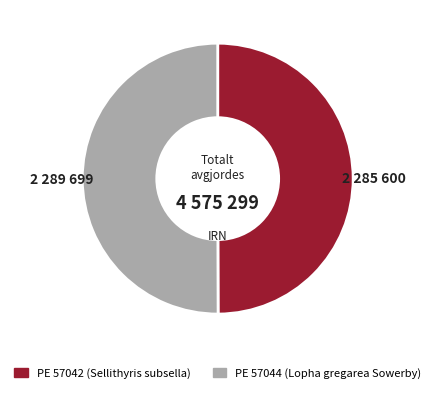

What is the ratio of the value at PE 57042 (Sellithyris subsella) to the value at PE 57044 (Lopha gregarea Sowerby)?

1.0